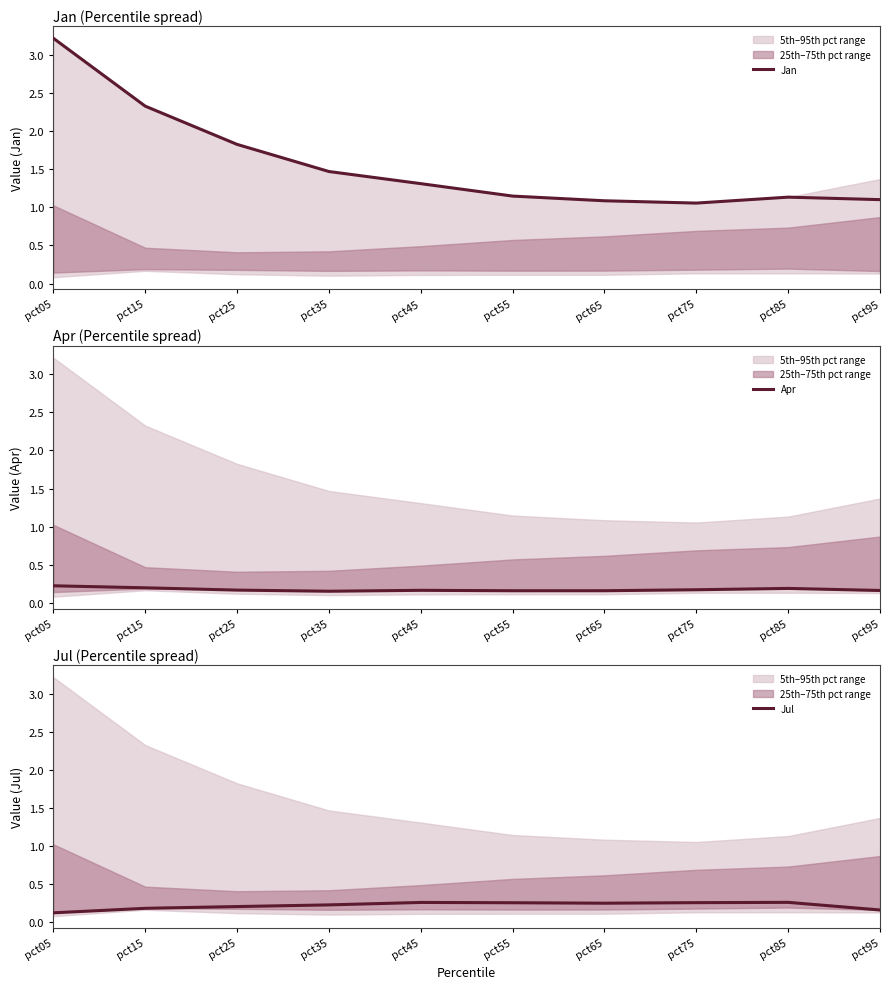

True or false: Jul and Jan intersect in this chart.

False